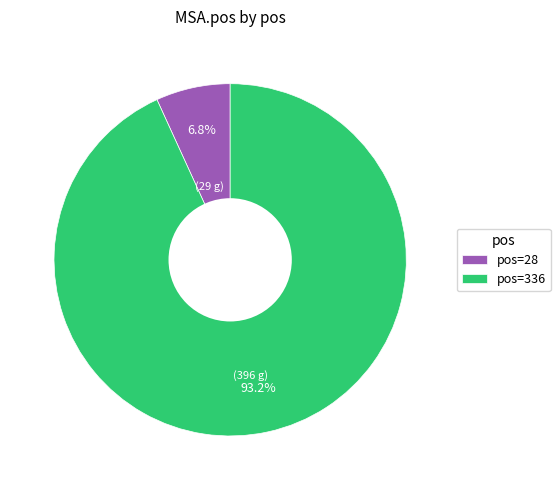

Does pos=336 represent more than half of the total?

Yes